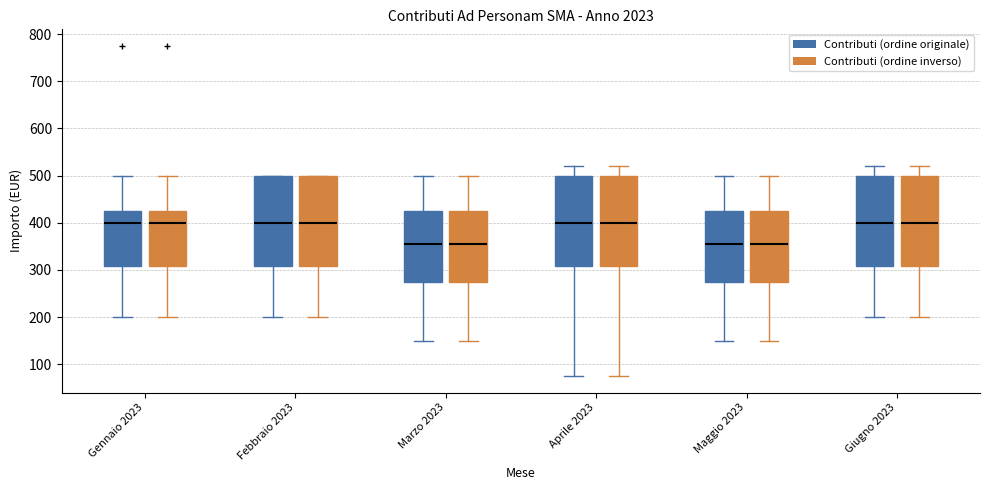

Where is the upper edge of the box for Maggio 2023 (Contributi (ordine inverso)) on the y-axis? The values are not printed on the chart, so give them approximately, as read against the axis.

430